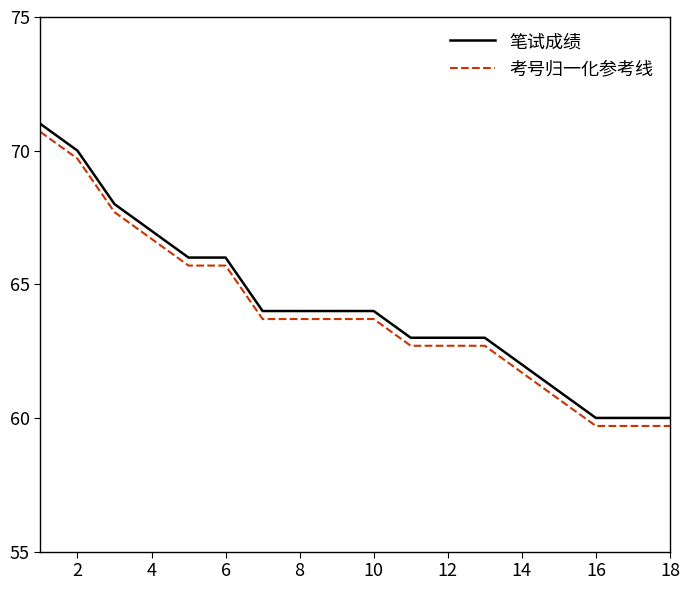

Reading right to left, list all the values displayed in this chart.

笔试成绩: 60.0	60.0	60.0	61.0	62.0	63.0	63.0	63.0	64.0	64.0	64.0	64.0	66.0	66.0	67.0	68.0	70.0	71.0
考号归一化参考线: 59.7	59.7	59.7	60.7	61.7	62.7	62.7	62.7	63.7	63.7	63.7	63.7	65.7	65.7	66.7	67.7	69.7	70.7